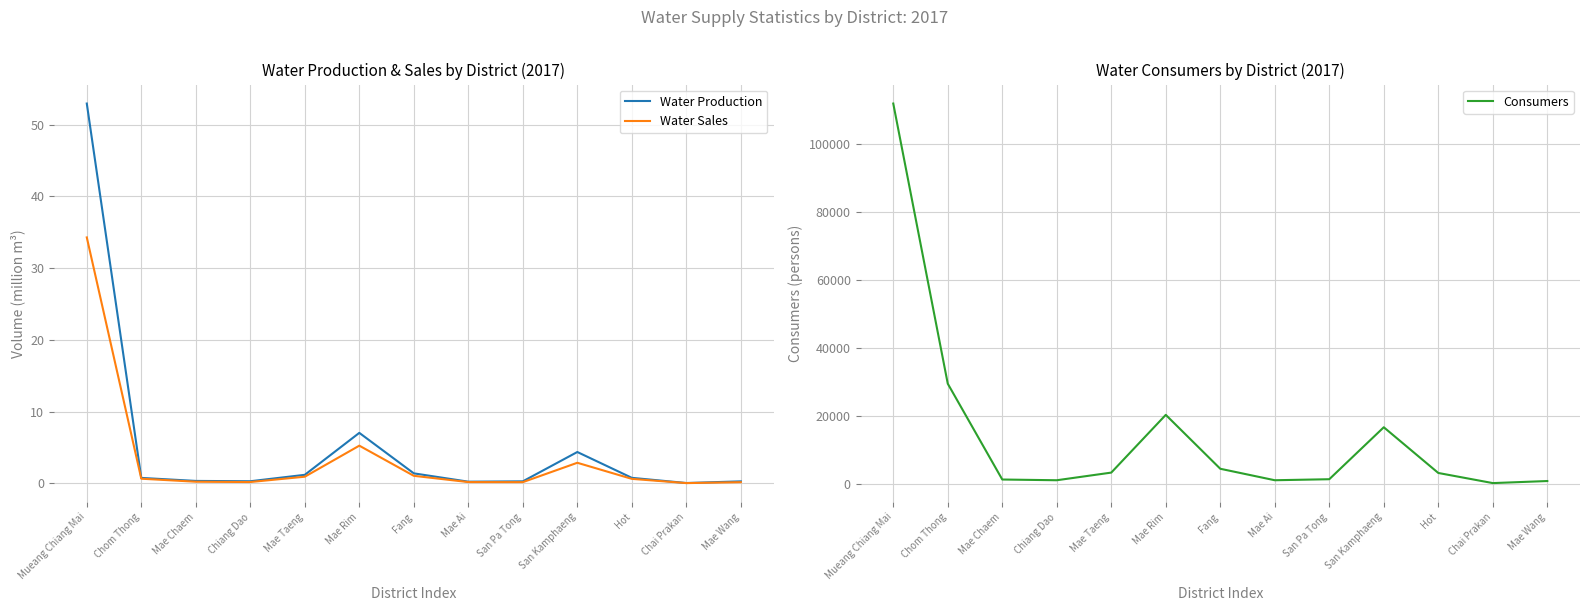

What is the highest value of the Water Production series?

53.0